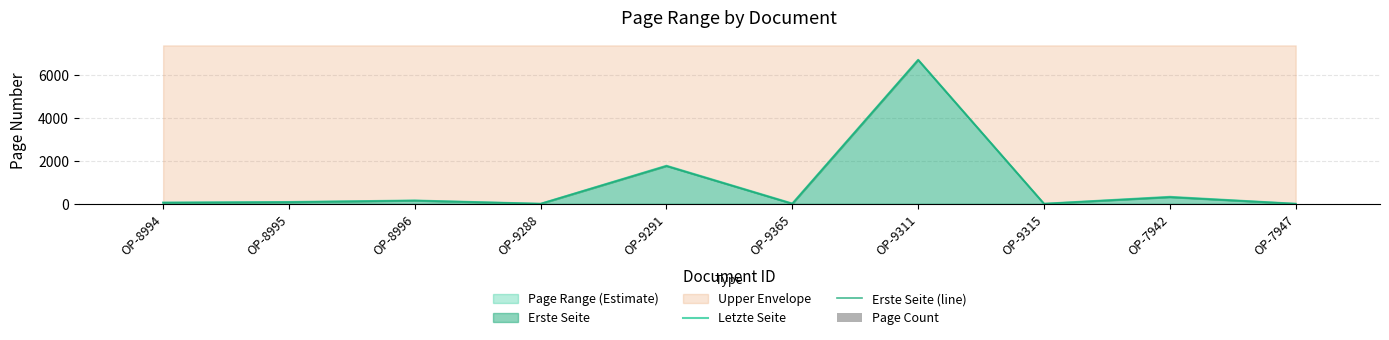

The value of Erste Seite (line) at OP-9288 is 0. True or false?

True